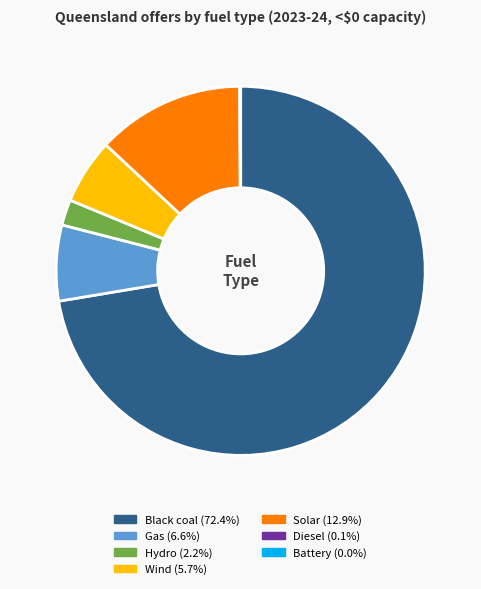

Is the sum of Black coal and Wind greater than half?

Yes